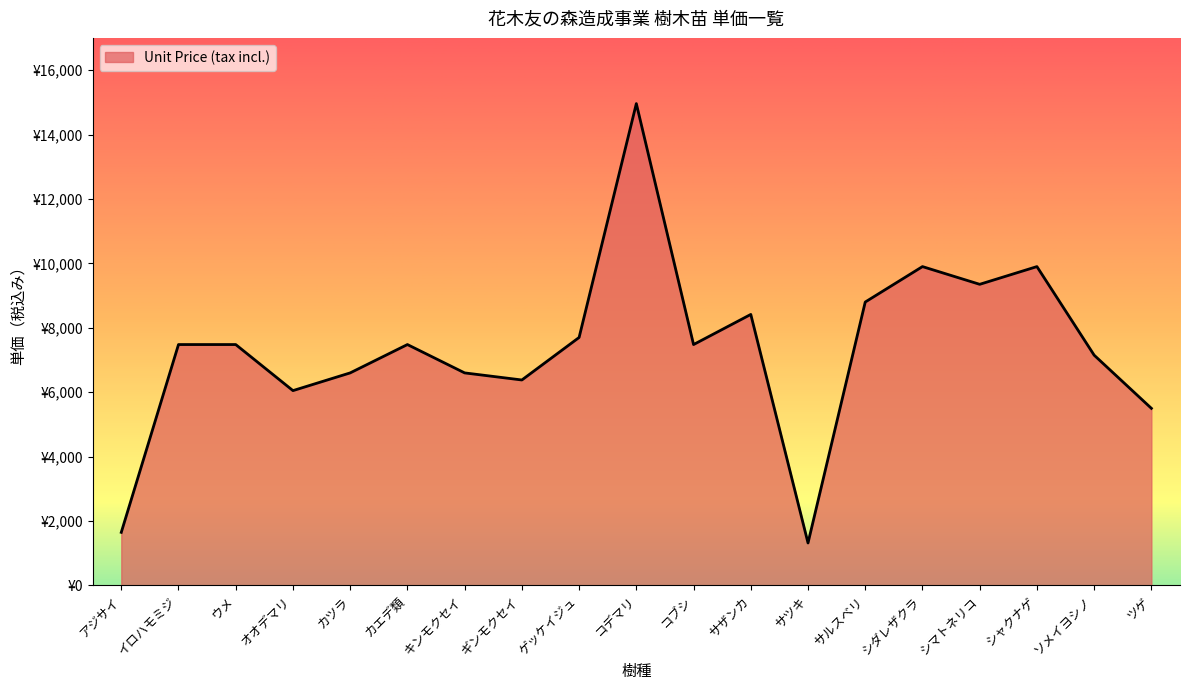

Does the chart have visible grid lines?

No